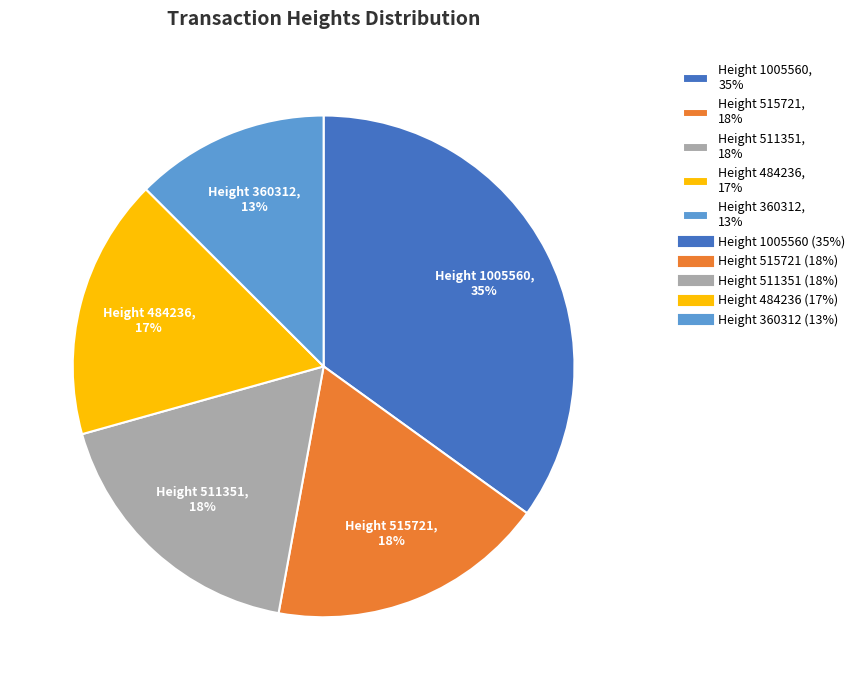

Is there a majority slice in this chart?

No